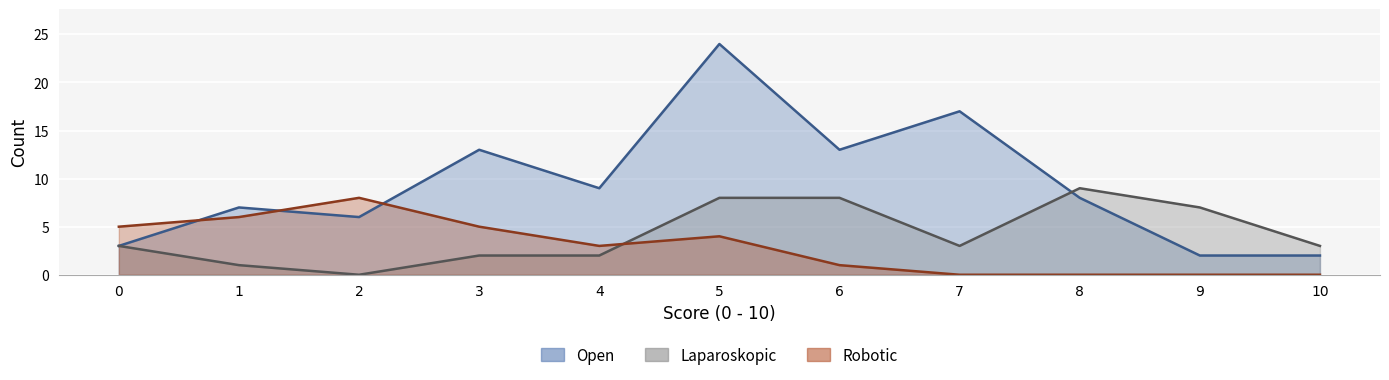

Is it true that Open equals 12 at 8?

False